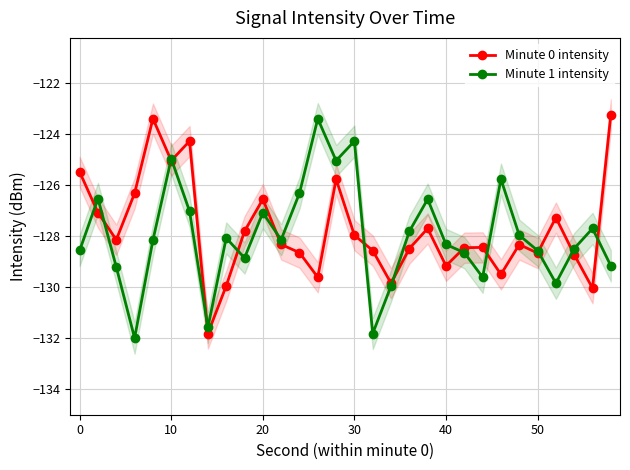

What are all the series names shown in the legend?

Minute 0 intensity, Minute 1 intensity